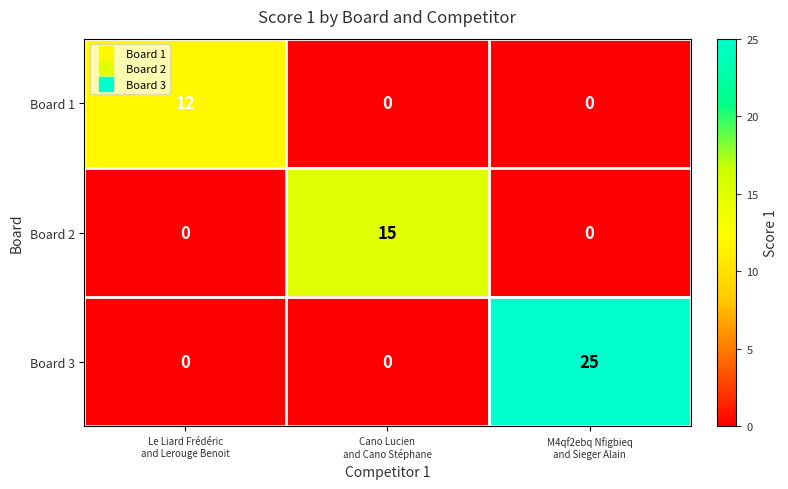

What is the total value across all series at M4qf2ebq Nfigbieq
and Sieger Alain?

25